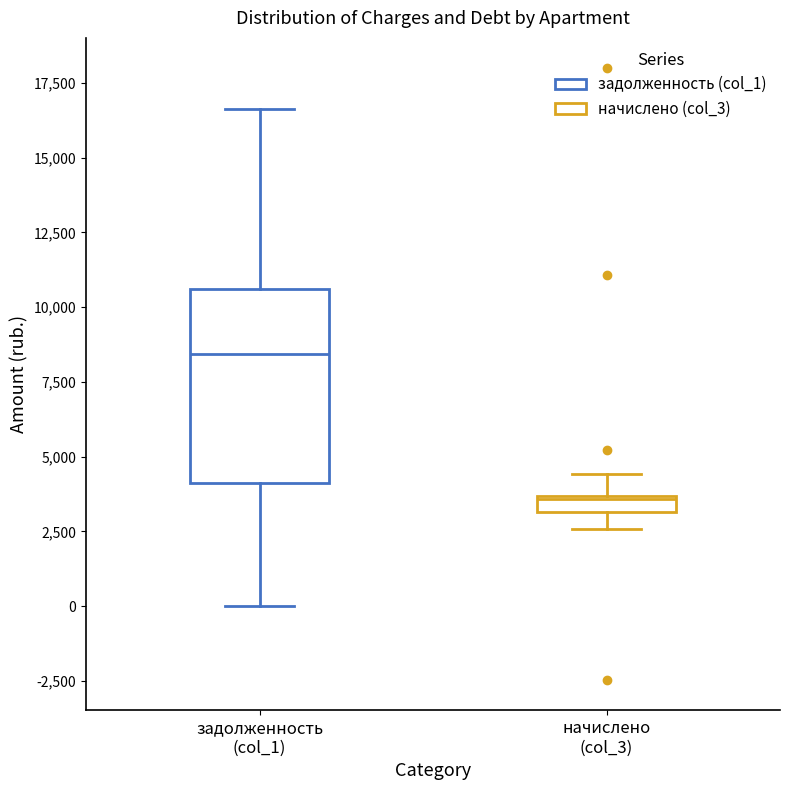

Where is the upper edge of the box for начислено (col_3) on the y-axis? The values are not printed on the chart, so give them approximately, as read against the axis.

3500